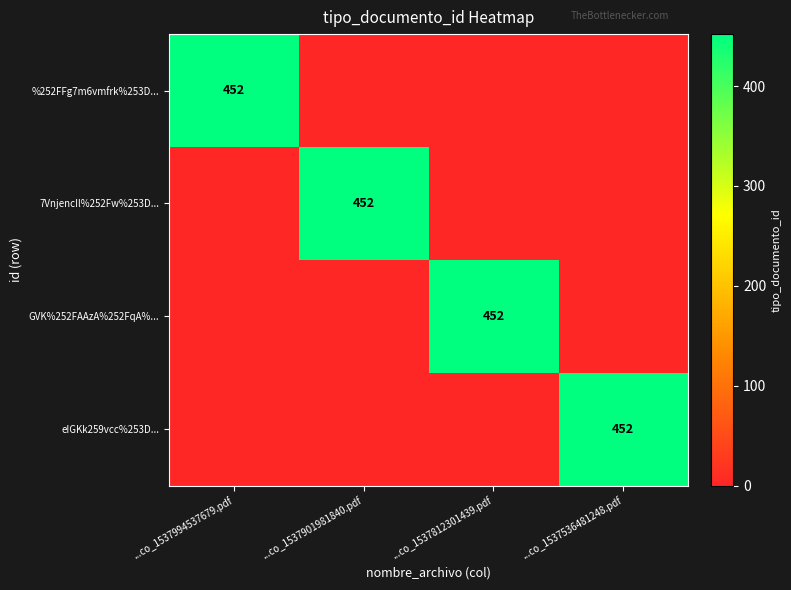

The %252FFg7m6vmfrk%253D... series shows 452 at ...co_1537994537679.pdf. True or false?

True